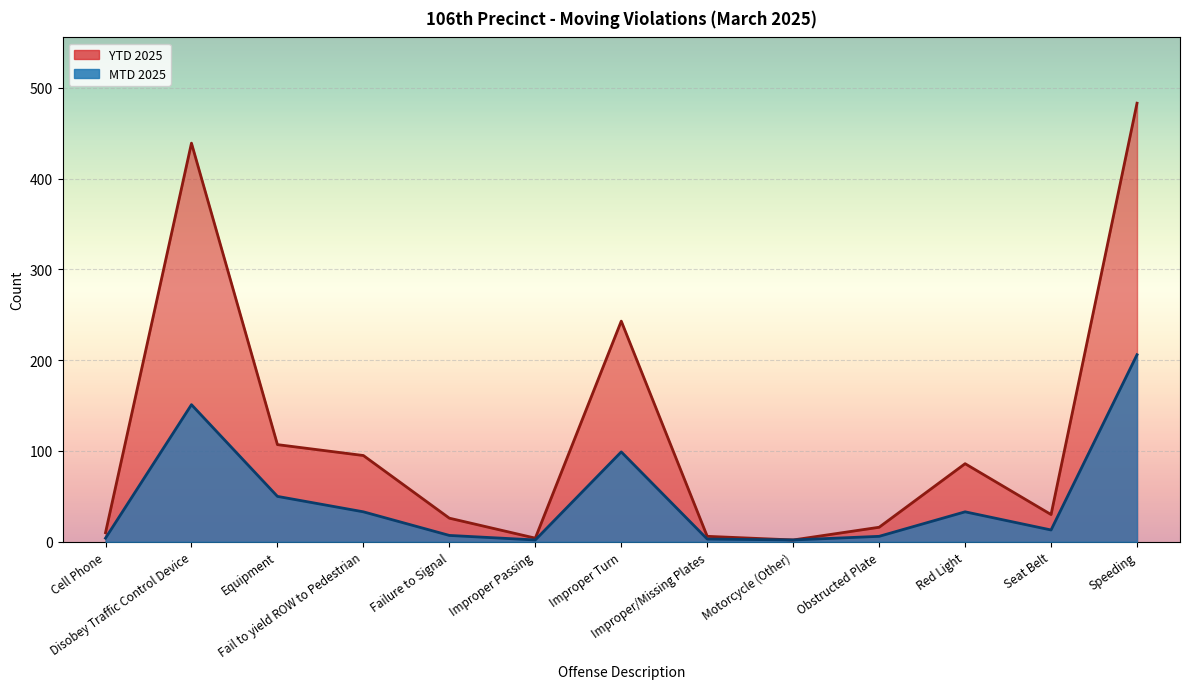

True or false: MTD 2025 and YTD 2025 intersect in this chart.

False